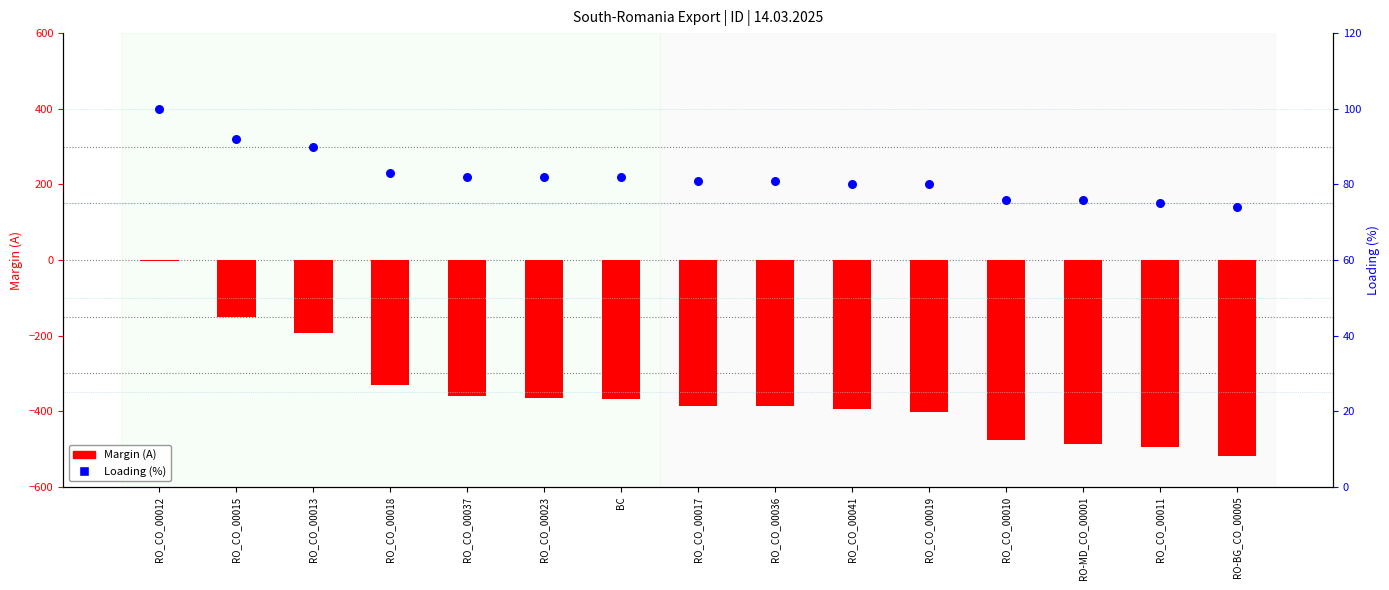

What are all the series names shown in the legend?

Margin (A), Loading (%)